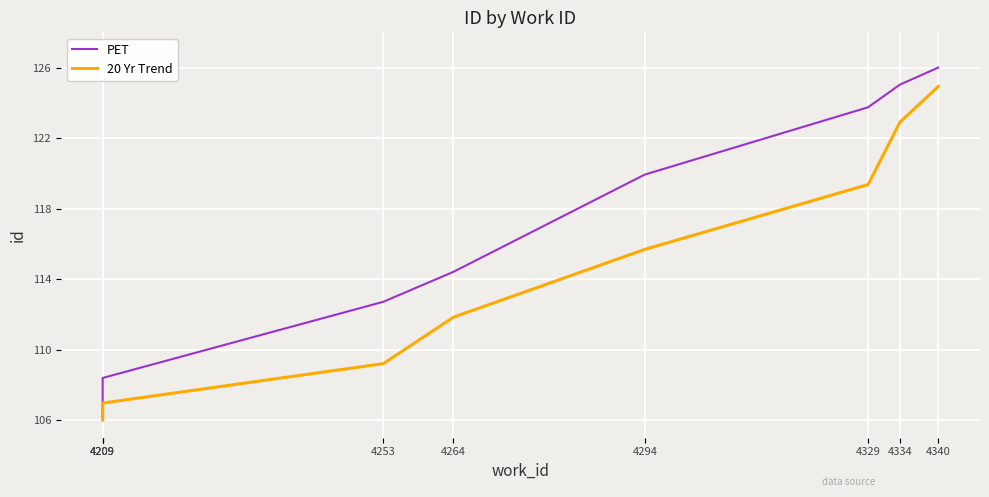

How many lines are shown in the chart?

2